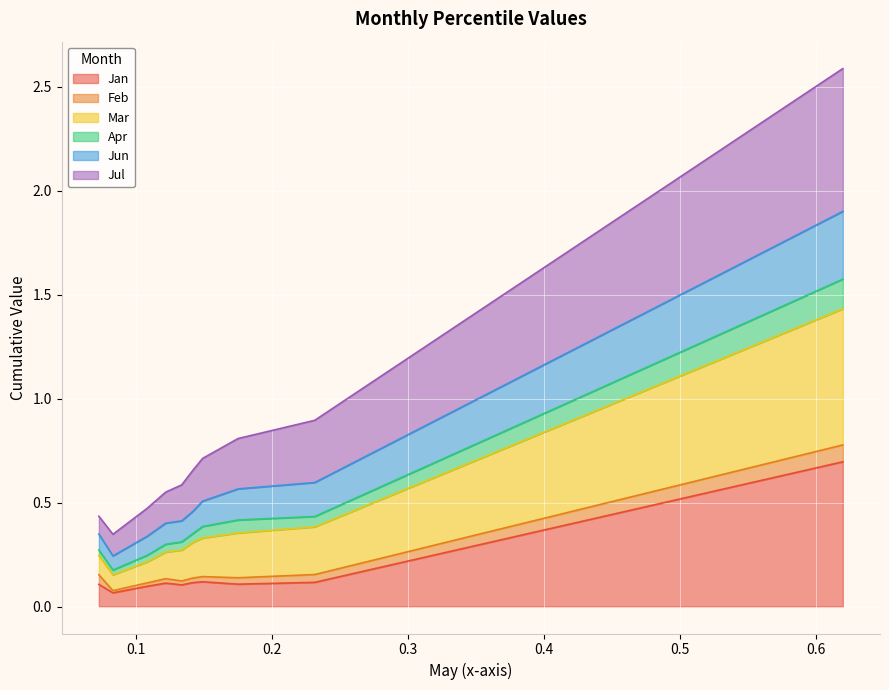

What are all the series names shown in the legend?

Jan, Feb, Mar, Apr, Jun, Jul